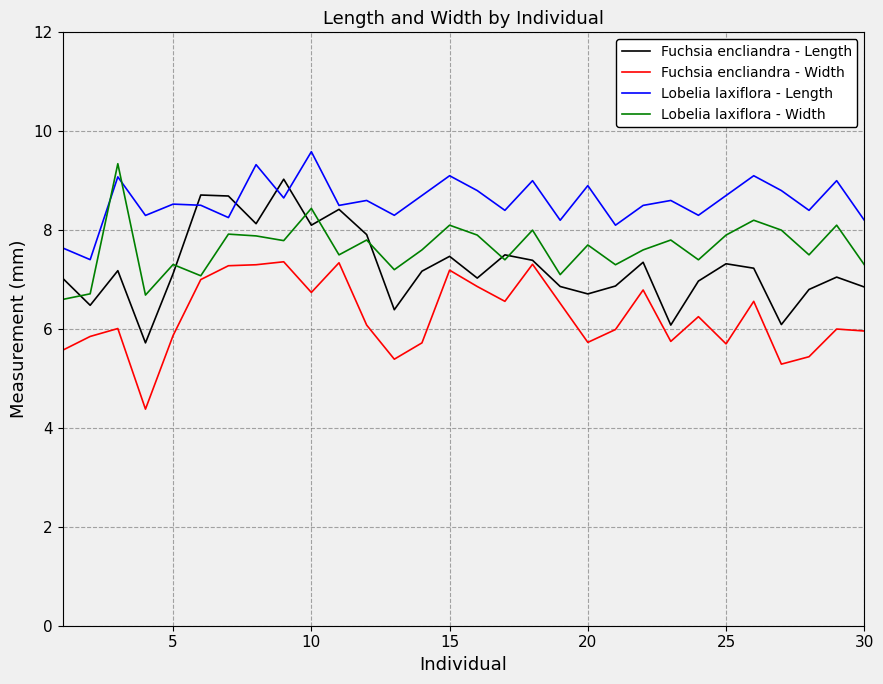

What is the maximum value shown in the chart?

9.6